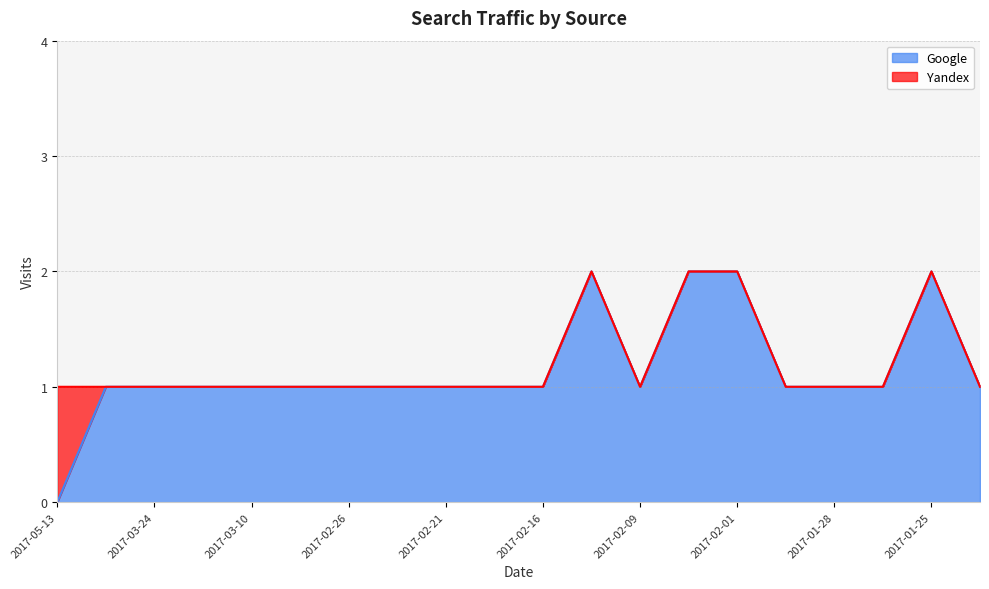

The value at 2017-02-14 is 1. True or false?

False